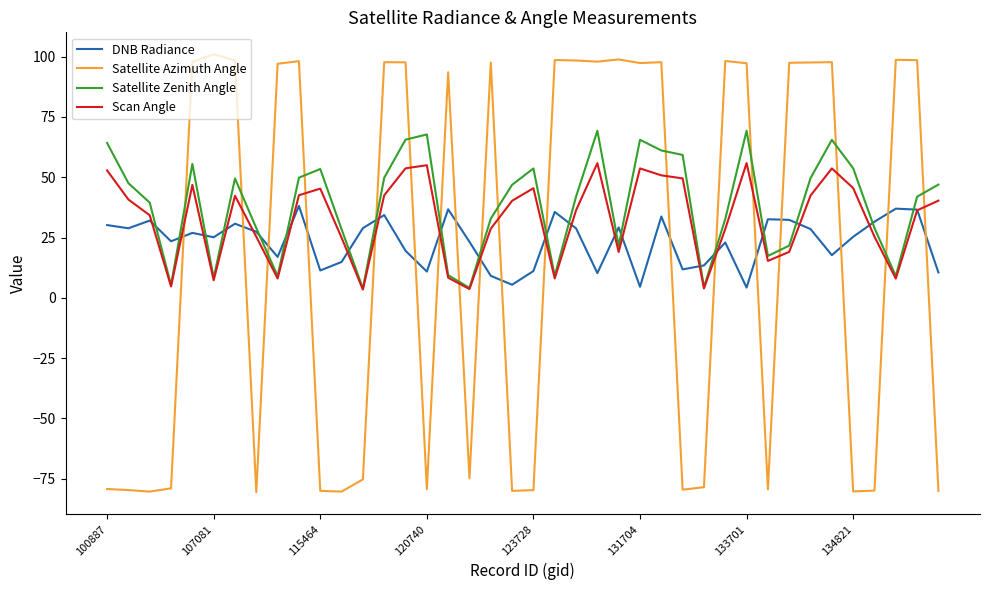

True or false: Scan Angle has more than 0 interior local peaks.

True